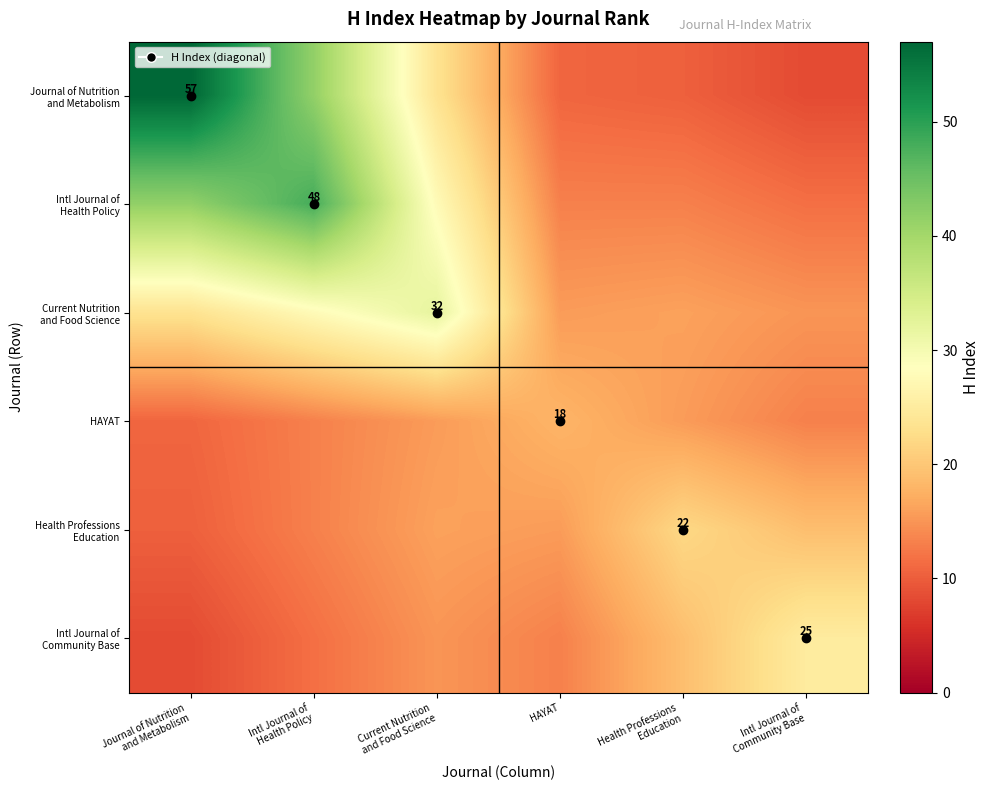

Which category has the lowest value in the Journal of Nutrition and Metabolism series?

Intl Journal of Community Base